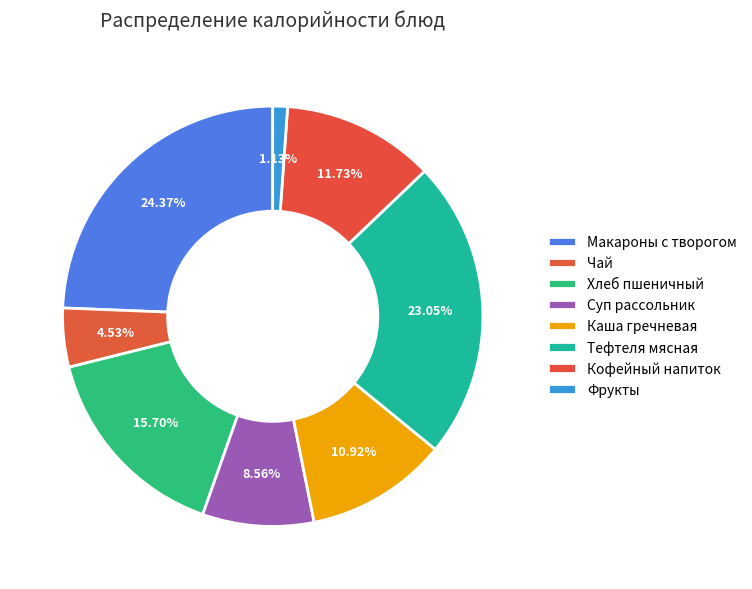

Approximately how many times larger is the value at Чай compared to Хлеб пшеничный?

0.3